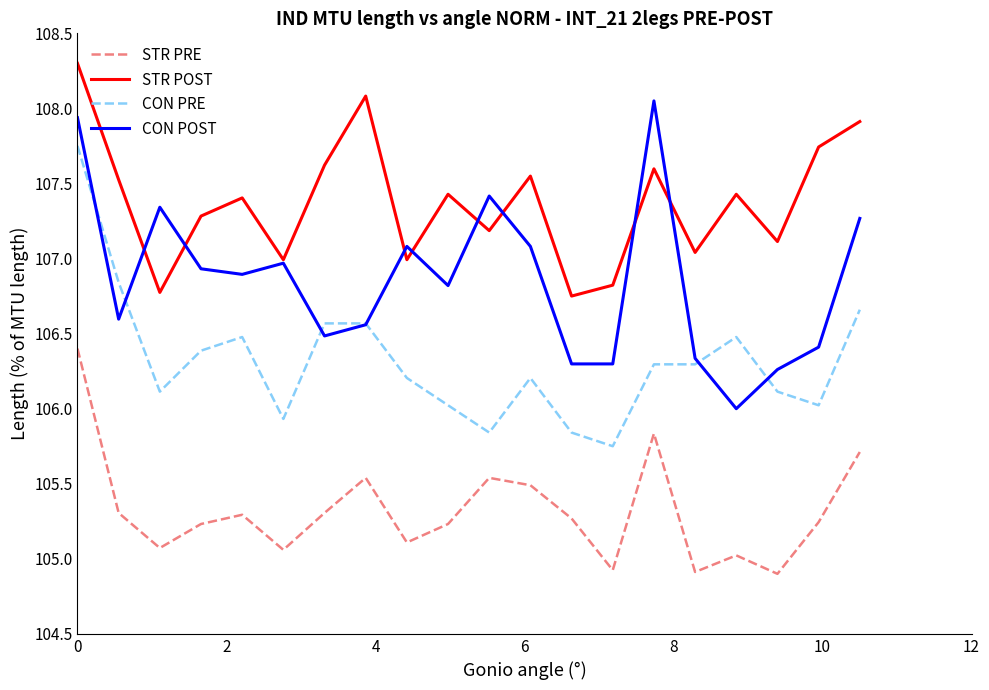

True or false: STR PRE and CON POST intersect in this chart.

False